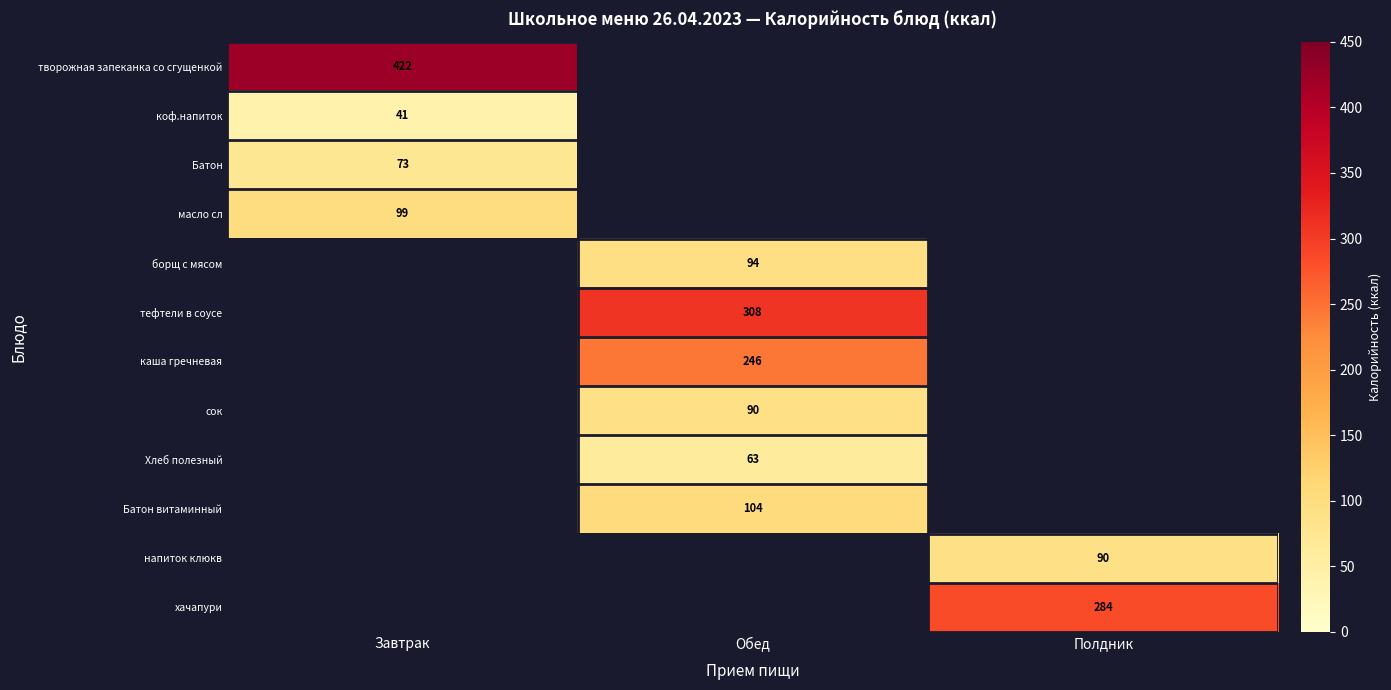

What is the difference between the highest and lowest values at Завтрак?

381.0